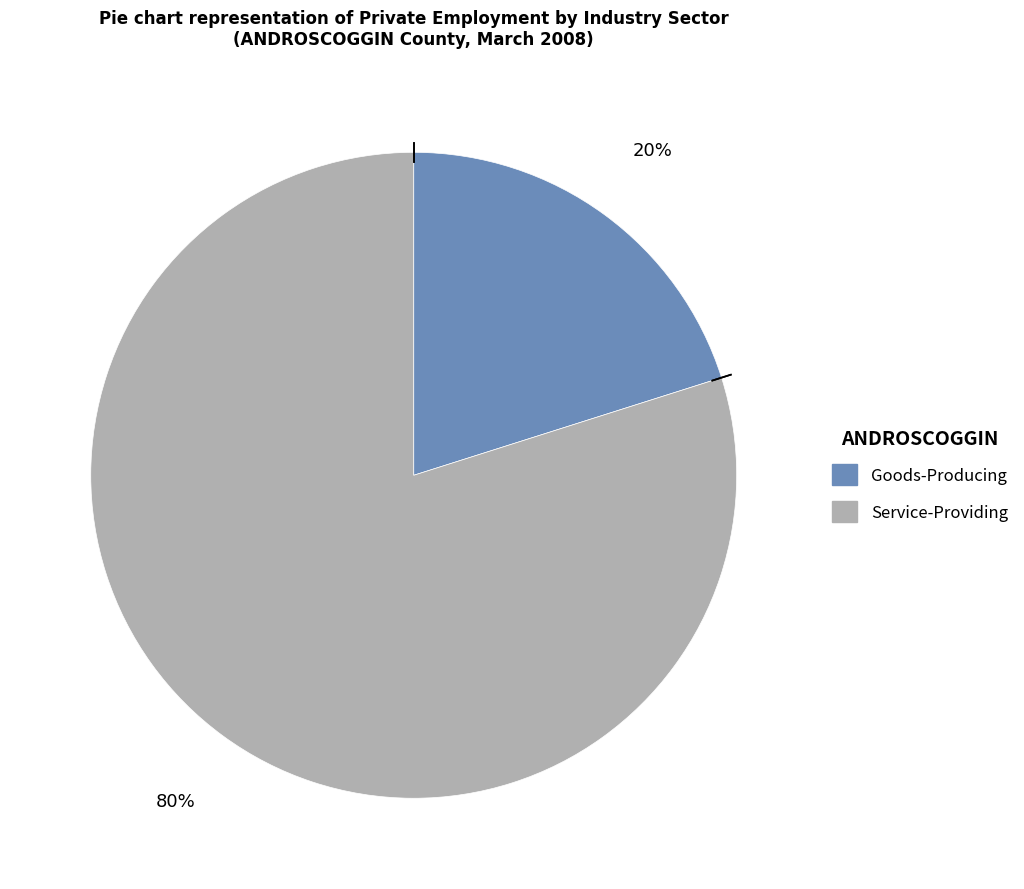

Is there a majority slice in this chart?

Yes